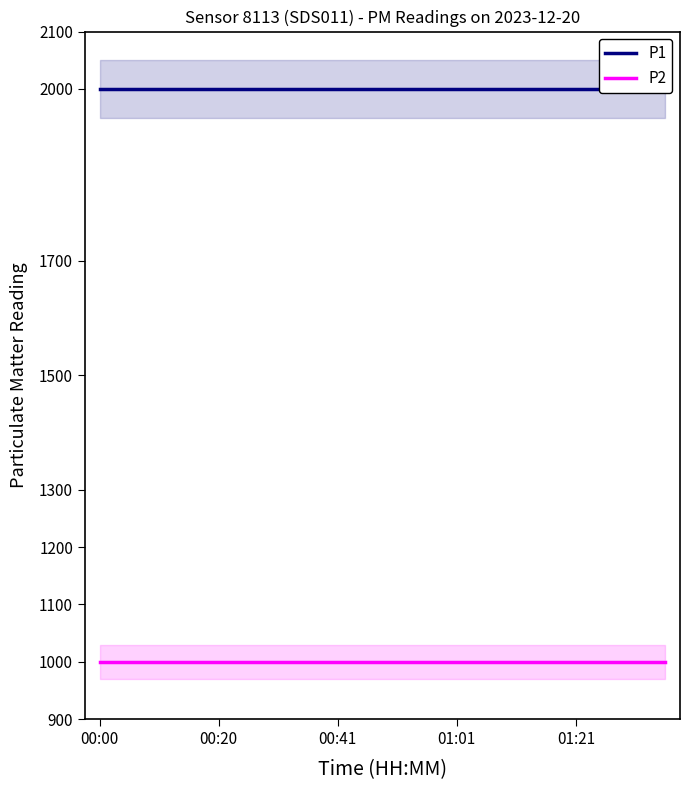

Reading left to right, list all the values displayed in this chart.

P1: 1999.9	1999.9	1999.9	1999.9	1999.9	1999.9	1999.9	1999.9	1999.9	1999.9	1999.9	1999.9	1999.9	1999.9	1999.9	1999.9	1999.9	1999.9	1999.9	1999.9
P2: 999.9	999.9	999.9	999.9	999.9	999.9	999.9	999.9	999.9	999.9	999.9	999.9	999.9	999.9	999.9	999.9	999.9	999.9	999.9	999.9